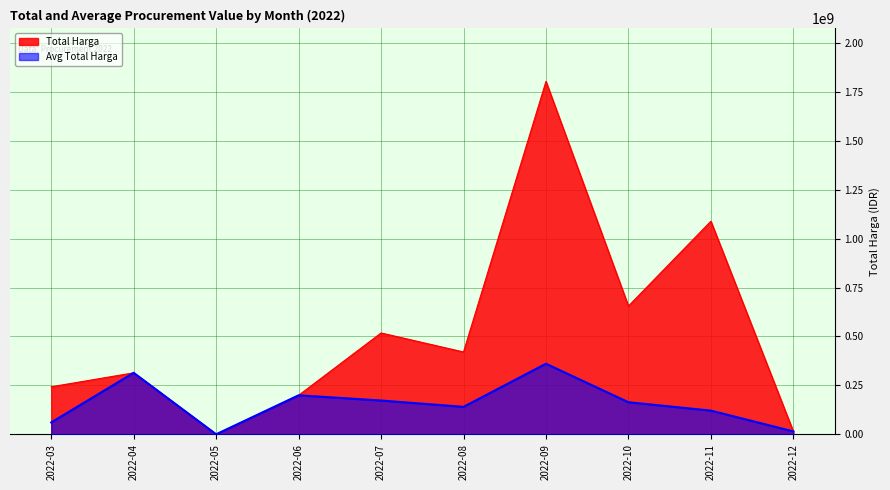

At how many categories does at least one series exceed 844877001?

2